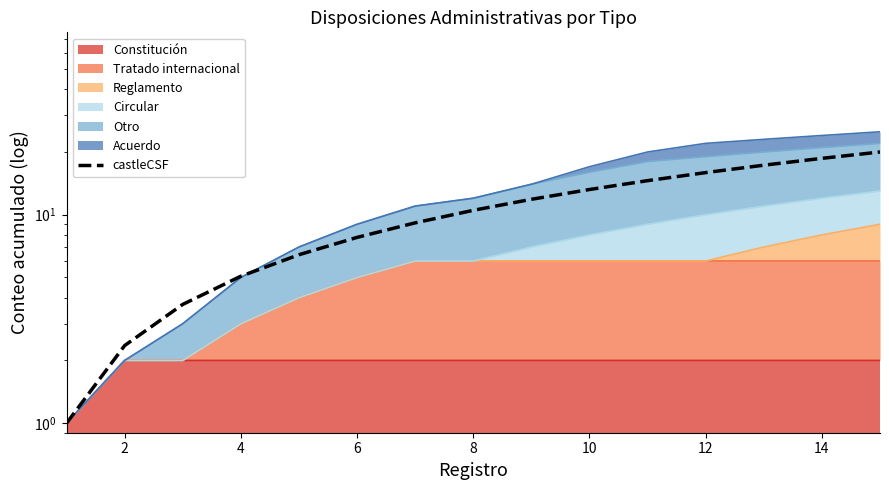

What is the label of the 14th point from the right?

2